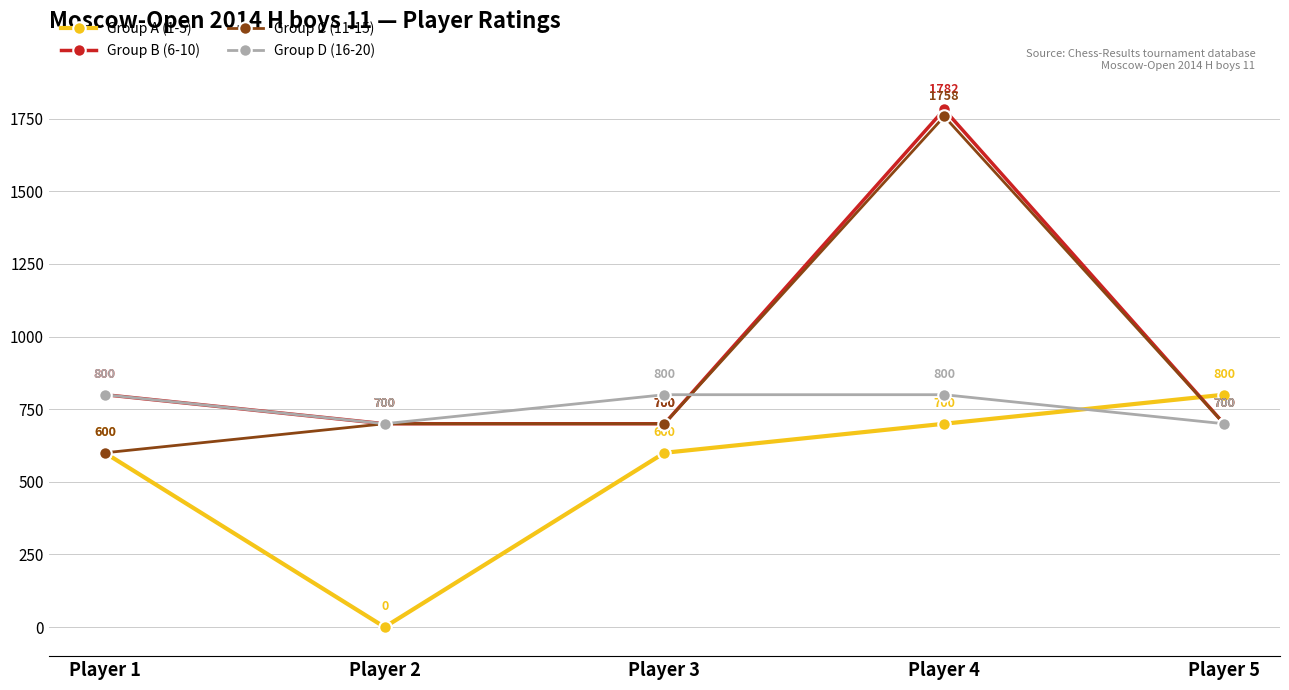

Read the Group A (1-5) value at Player 3.

600